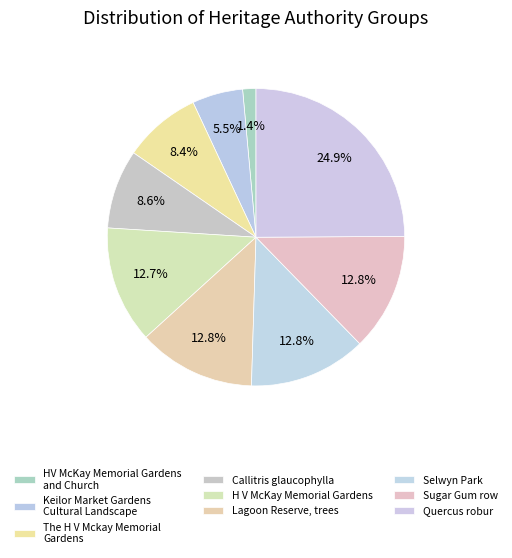

How many slices are in this pie chart?

9